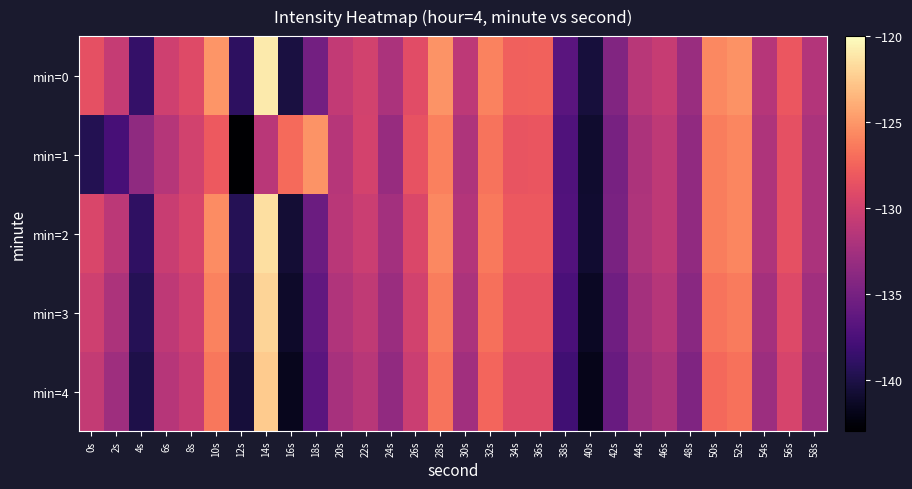

What is the spread (max minus min) of values at 46s?

1.5